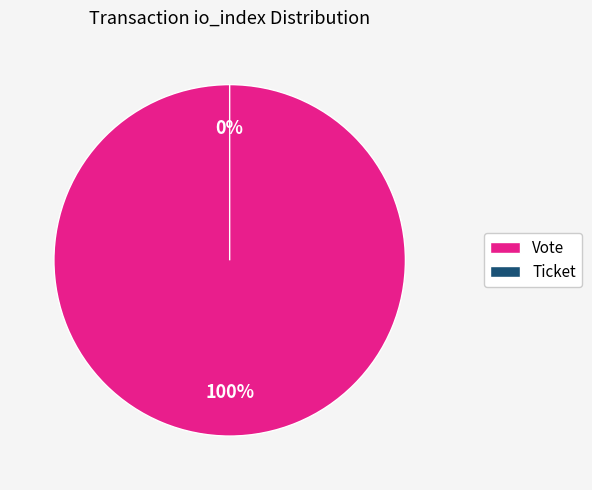

True or false: Vote (io_index=1) accounts for 100% of the total.

True